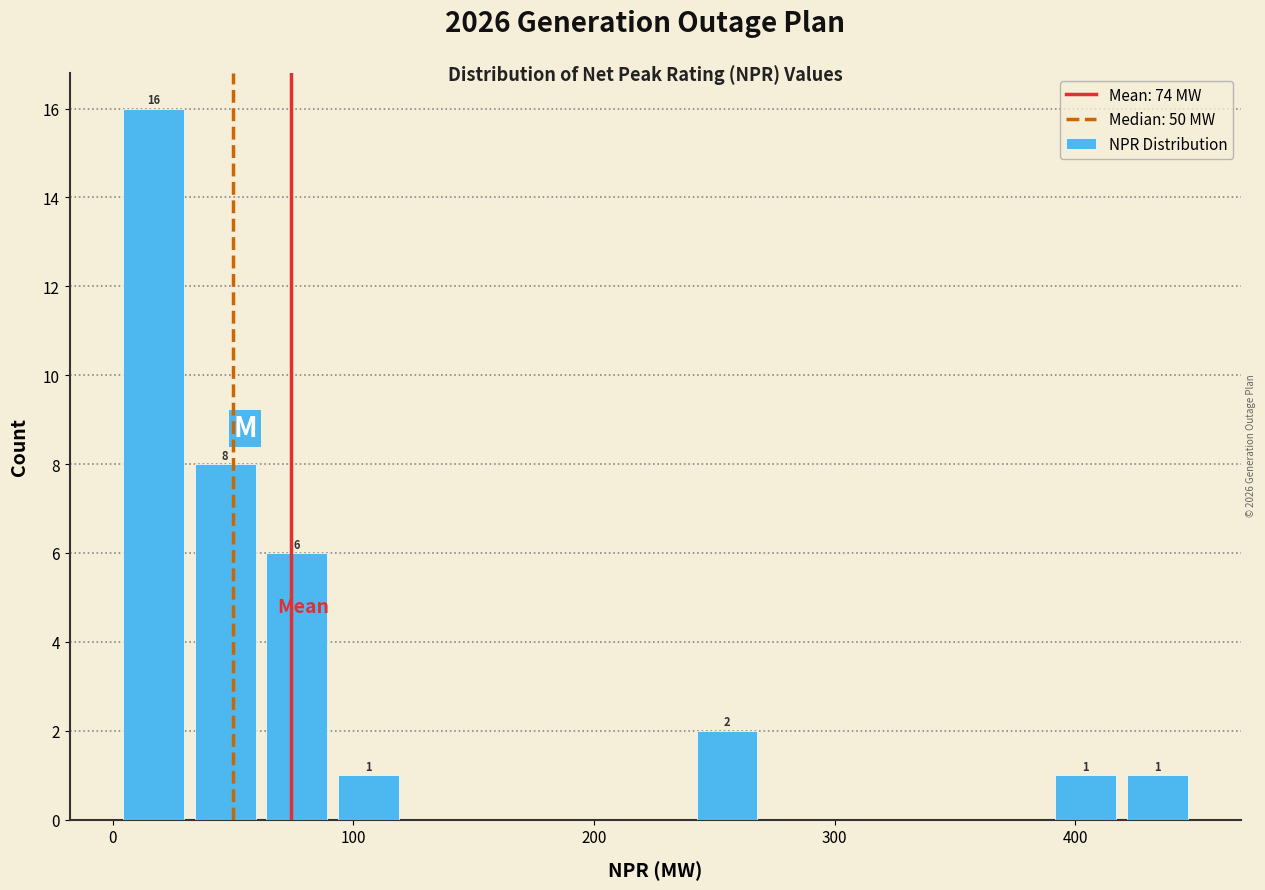

Read against the x-axis, roughly where is the centre of the tallest bar?

20